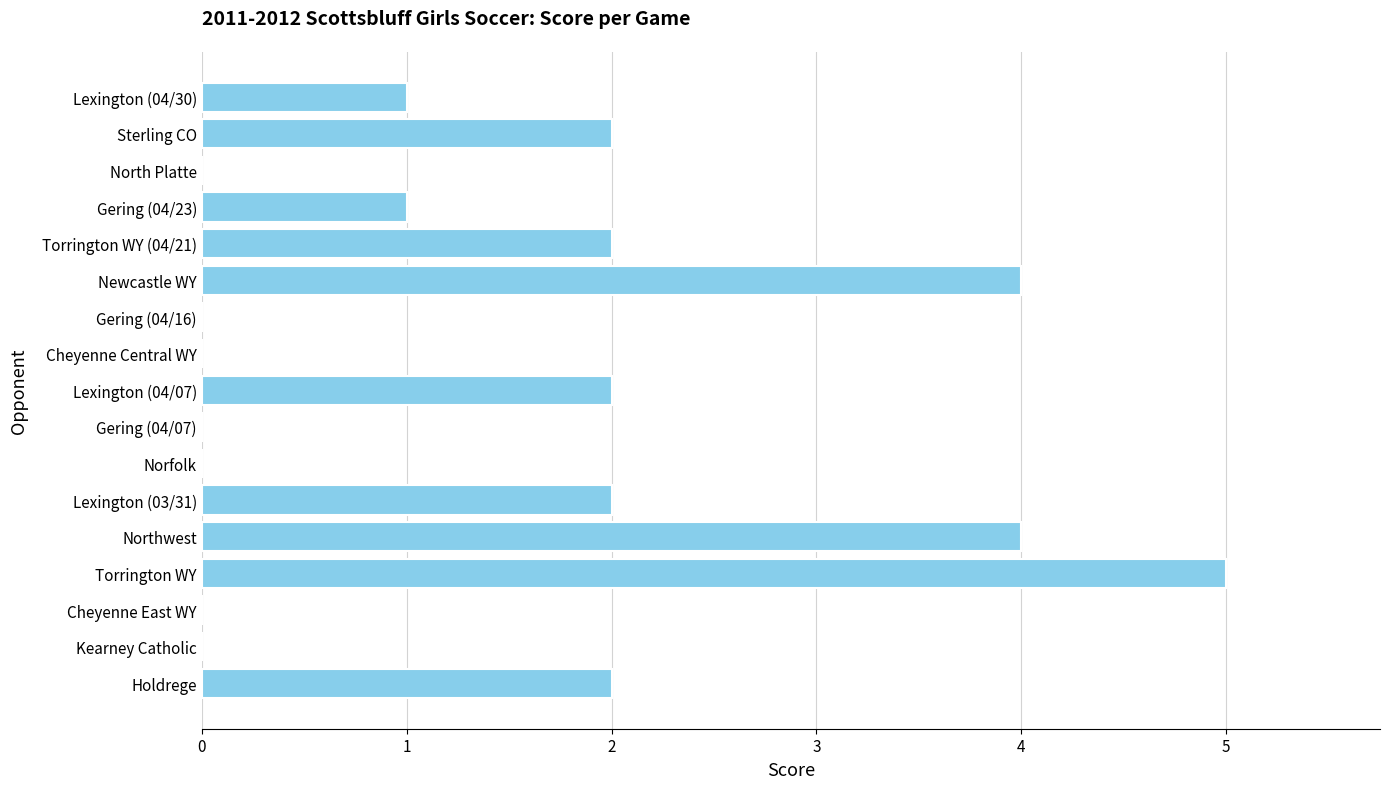

Between Northwest and Gering (04/07), which is larger?

Northwest